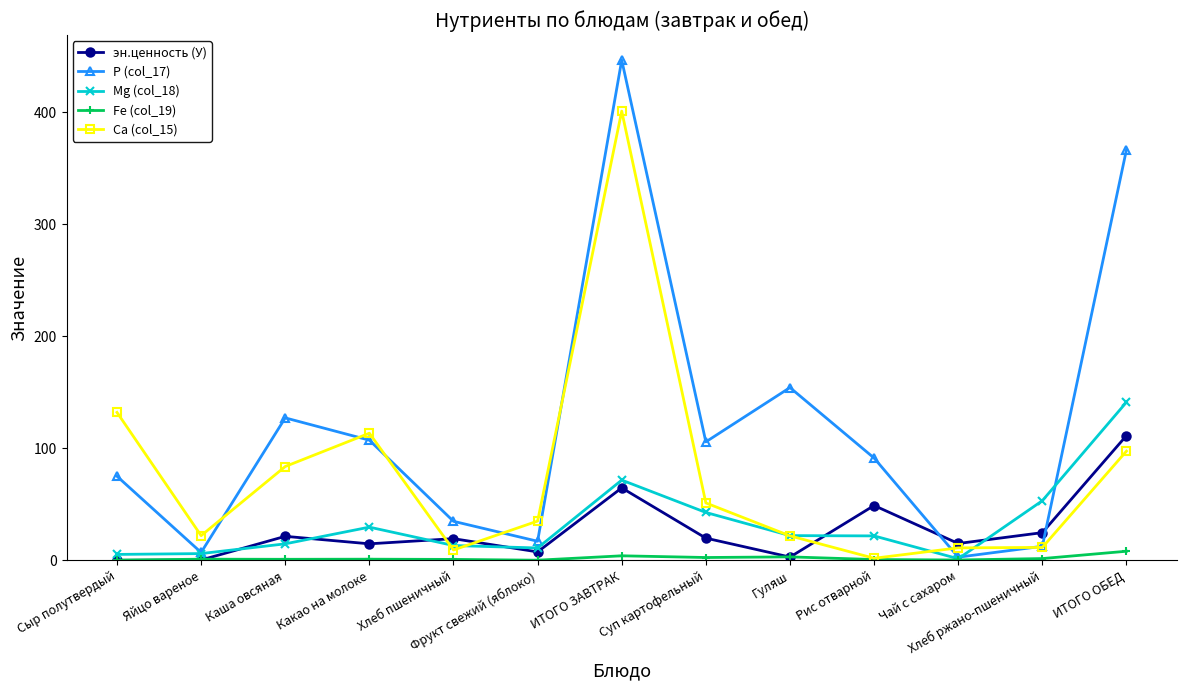

Which series has the largest total across all categories?

Р (col_17)